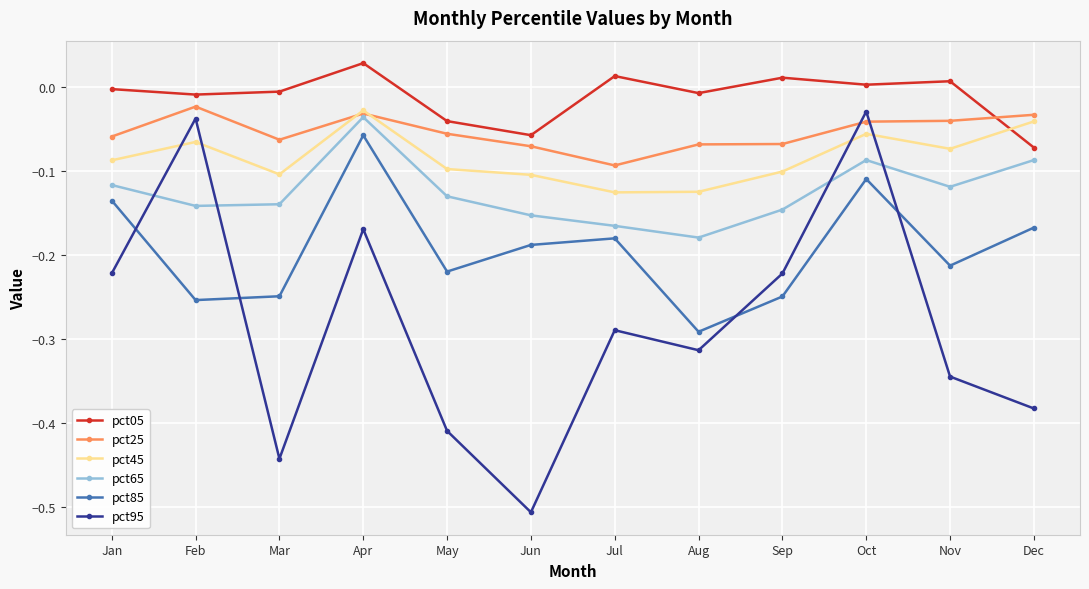

True or false: pct05 and pct85 cross at least once.

False